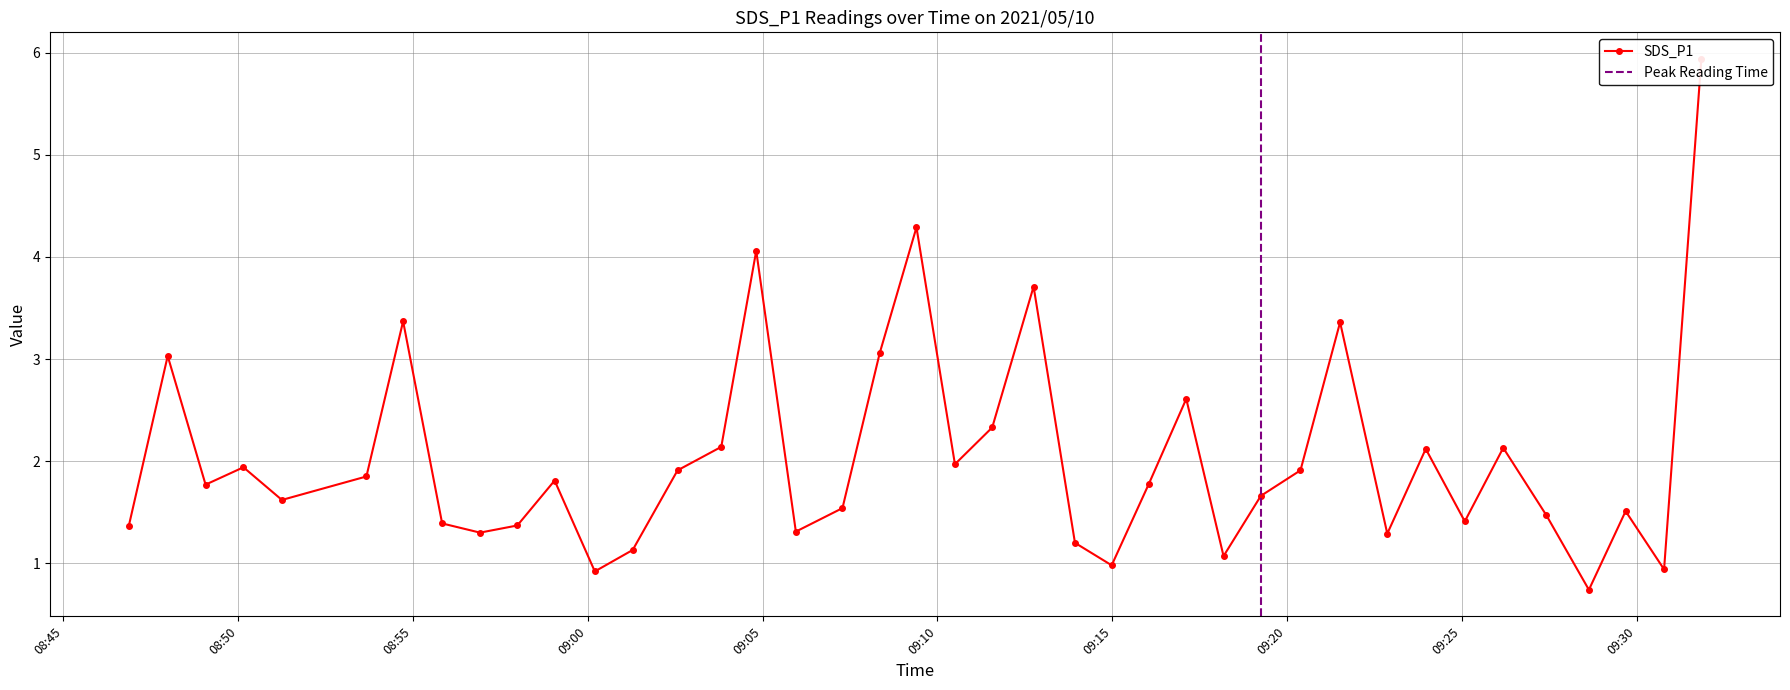

What is the average value?

2.0